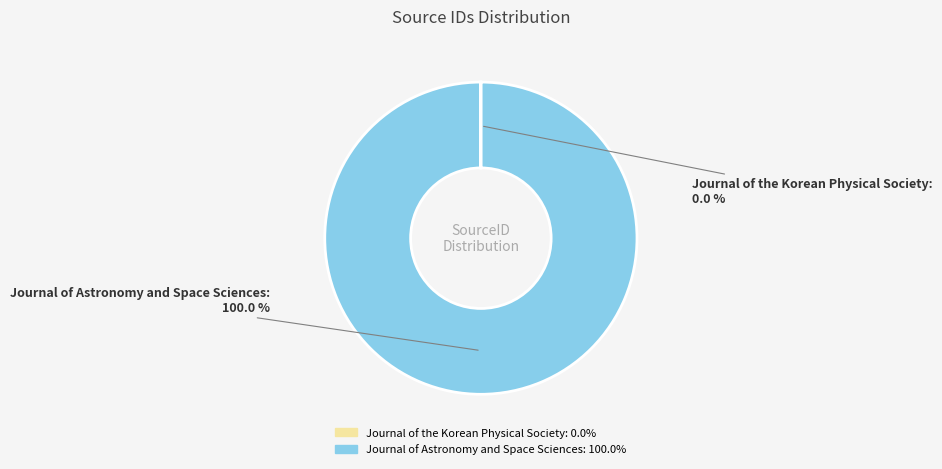

Which slice represents more than half of the pie?

Journal of Astronomy and Space Sciences